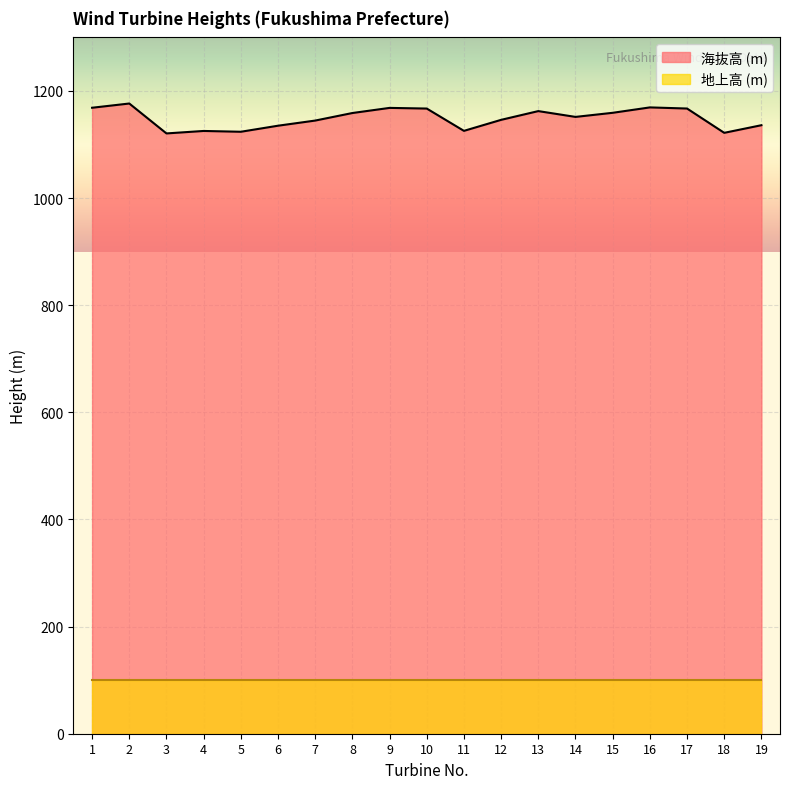

Between 17 and 18, which is larger?

17